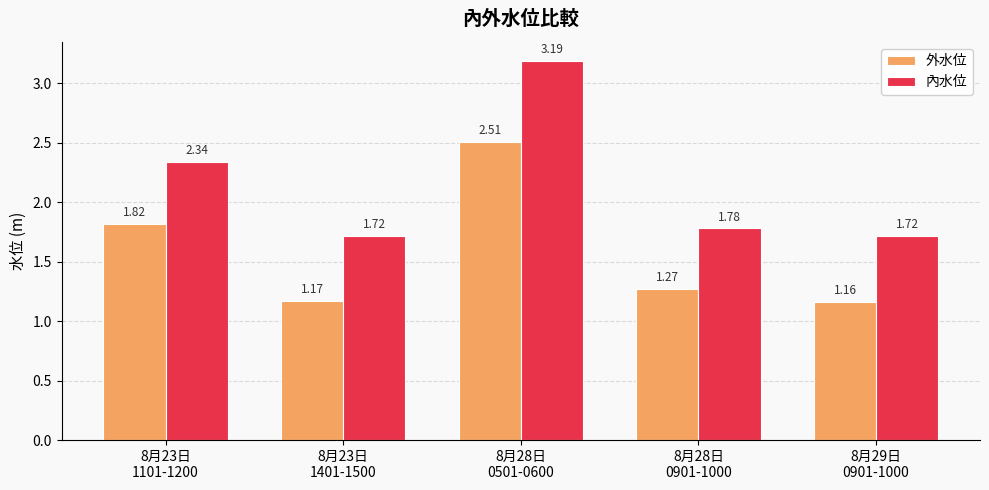

Which series has the largest range (max minus min)?

內水位